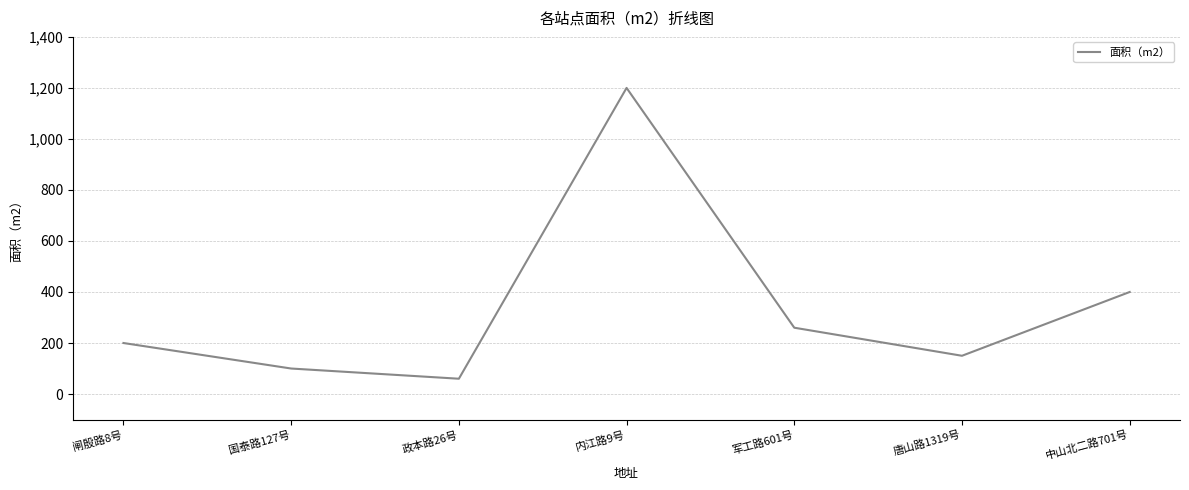

List the labels in order of value, largest first.

内江路9号, 中山北二路701号, 军工路601号, 闸殷路8号, 唐山路1319号, 国泰路127号, 政本路26号